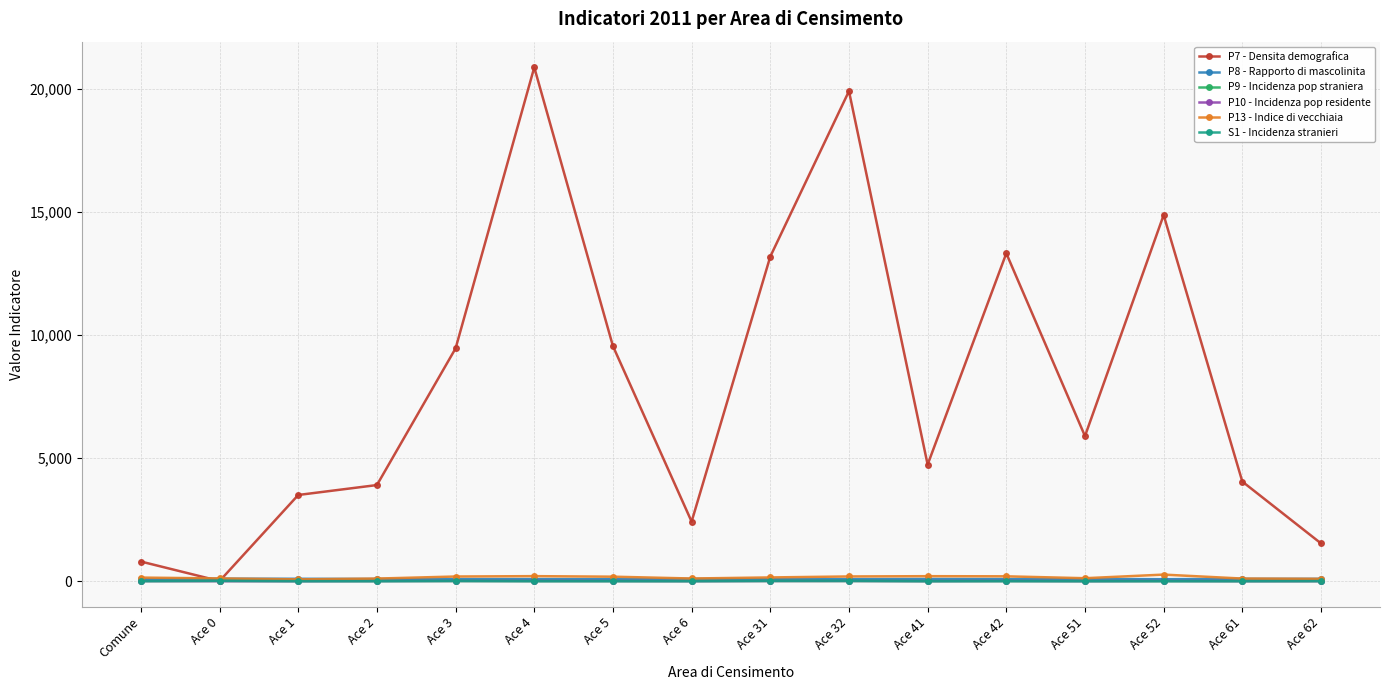

What are all the series names shown in the legend?

P7 - Densita demografica, P8 - Rapporto di mascolinita, P9 - Incidenza pop straniera, P10 - Incidenza pop residente, P13 - Indice di vecchiaia, S1 - Incidenza stranieri